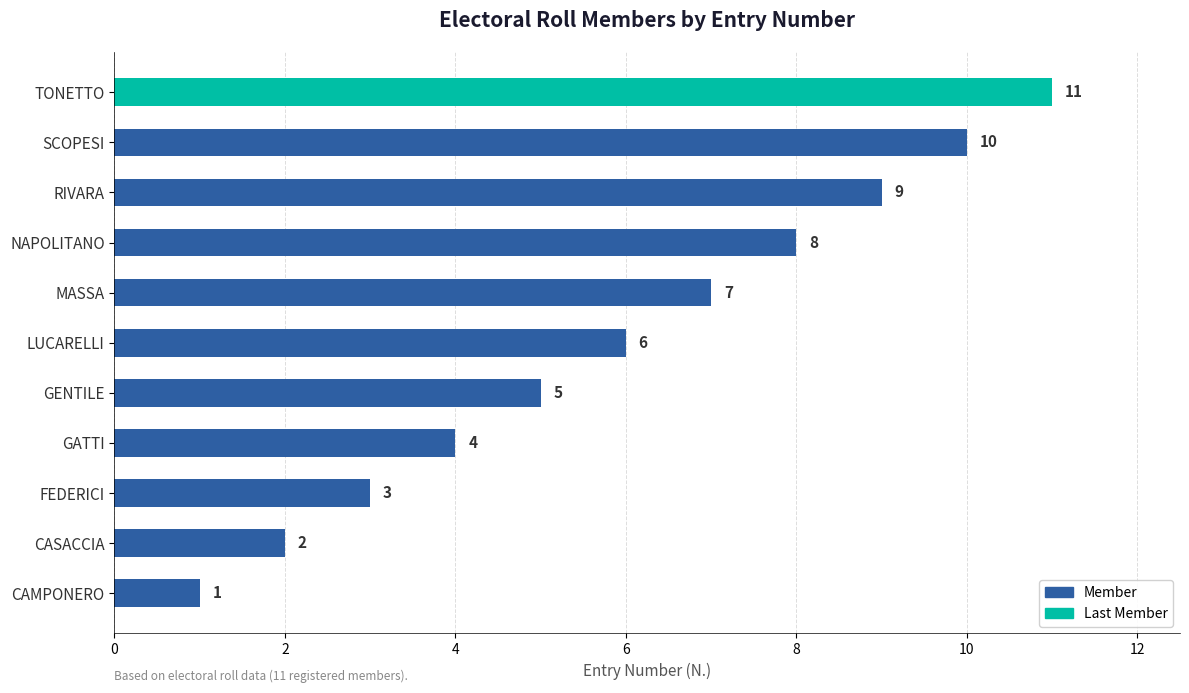

What is the greatest value displayed?

11